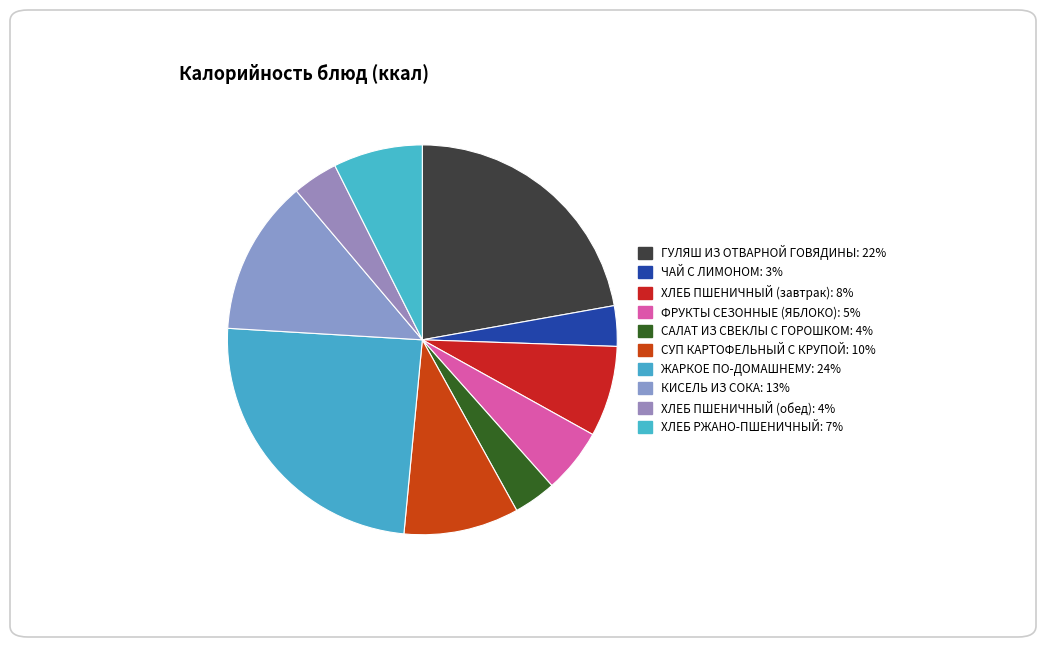

True or false: ХЛЕБ ПШЕНИЧНЫЙ (завтрак) accounts for 8% of the total.

True